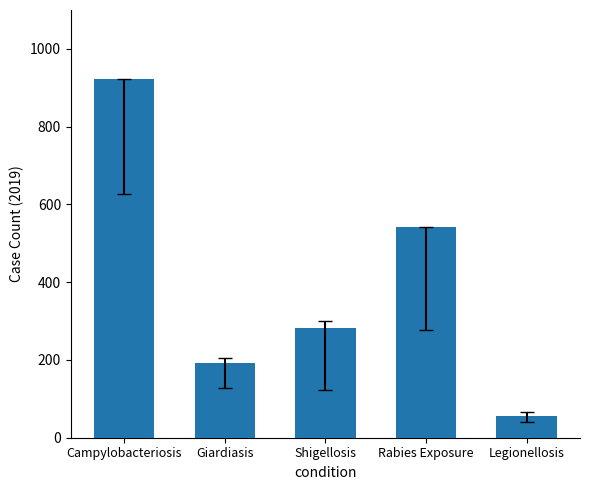

What is the minimum value shown in the chart?

56